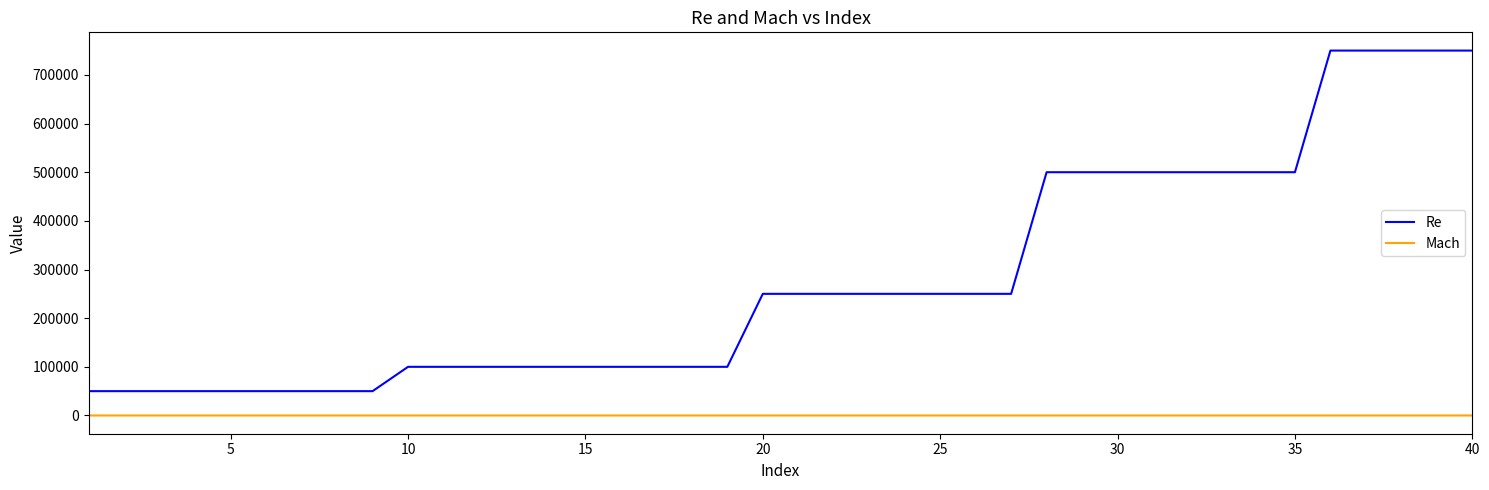

What is the greatest value displayed?

750000.0